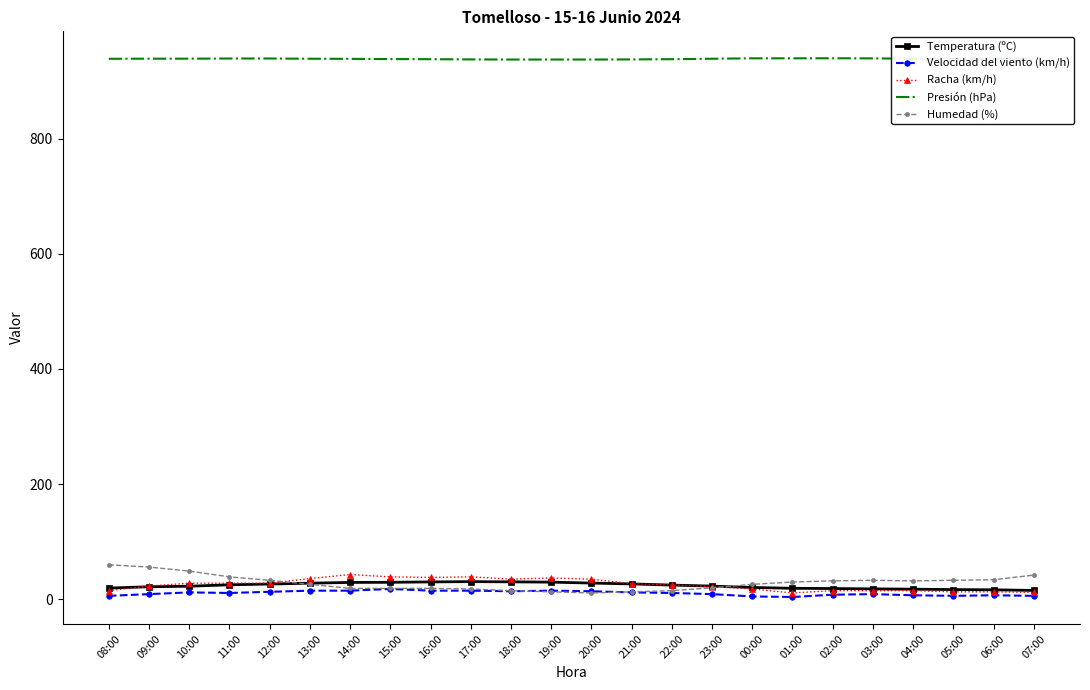

The Temperatura (ºC) series shows 25.2 at 11:00. True or false?

True